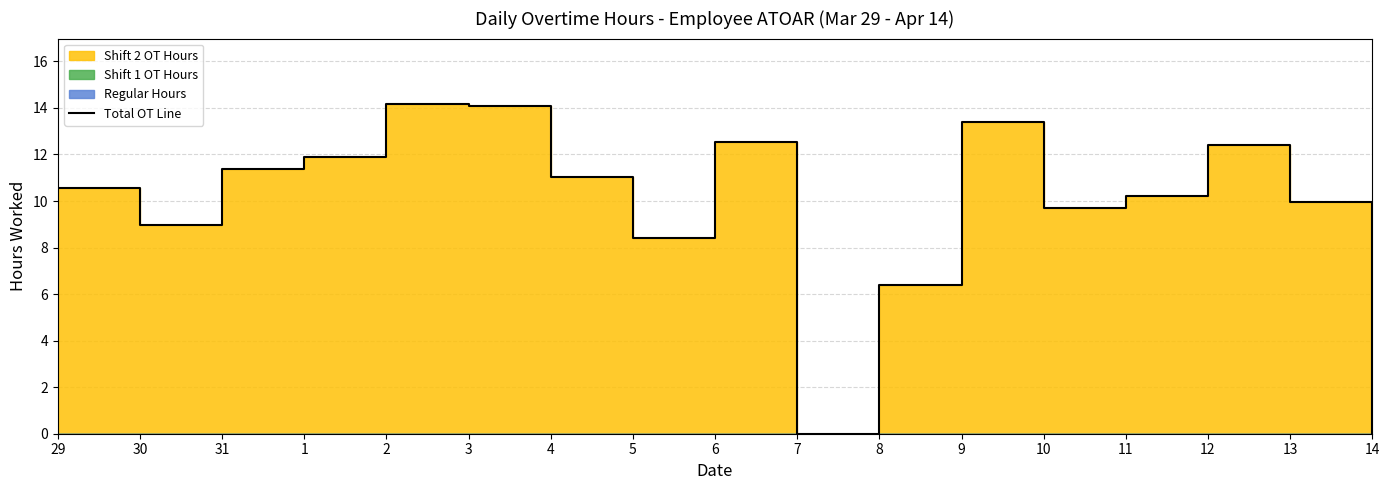

Which category has the lowest value across all series?

7